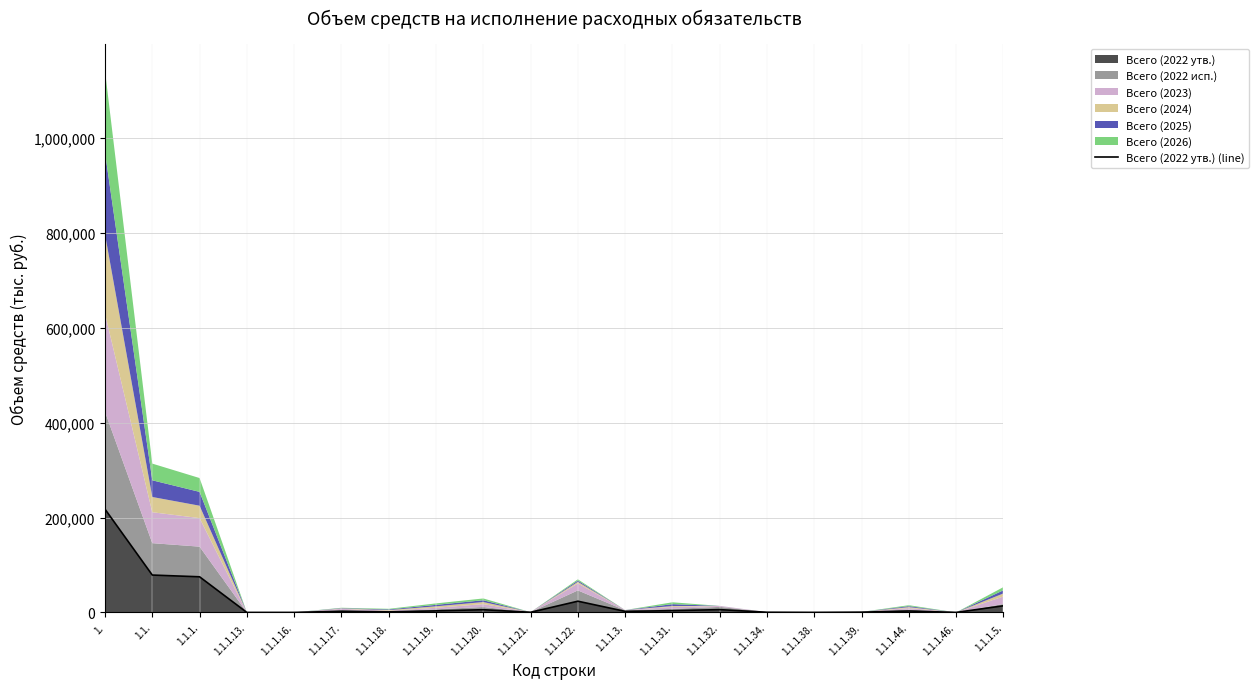

At which category does the data reach its first local peak?

1.1.1.17.